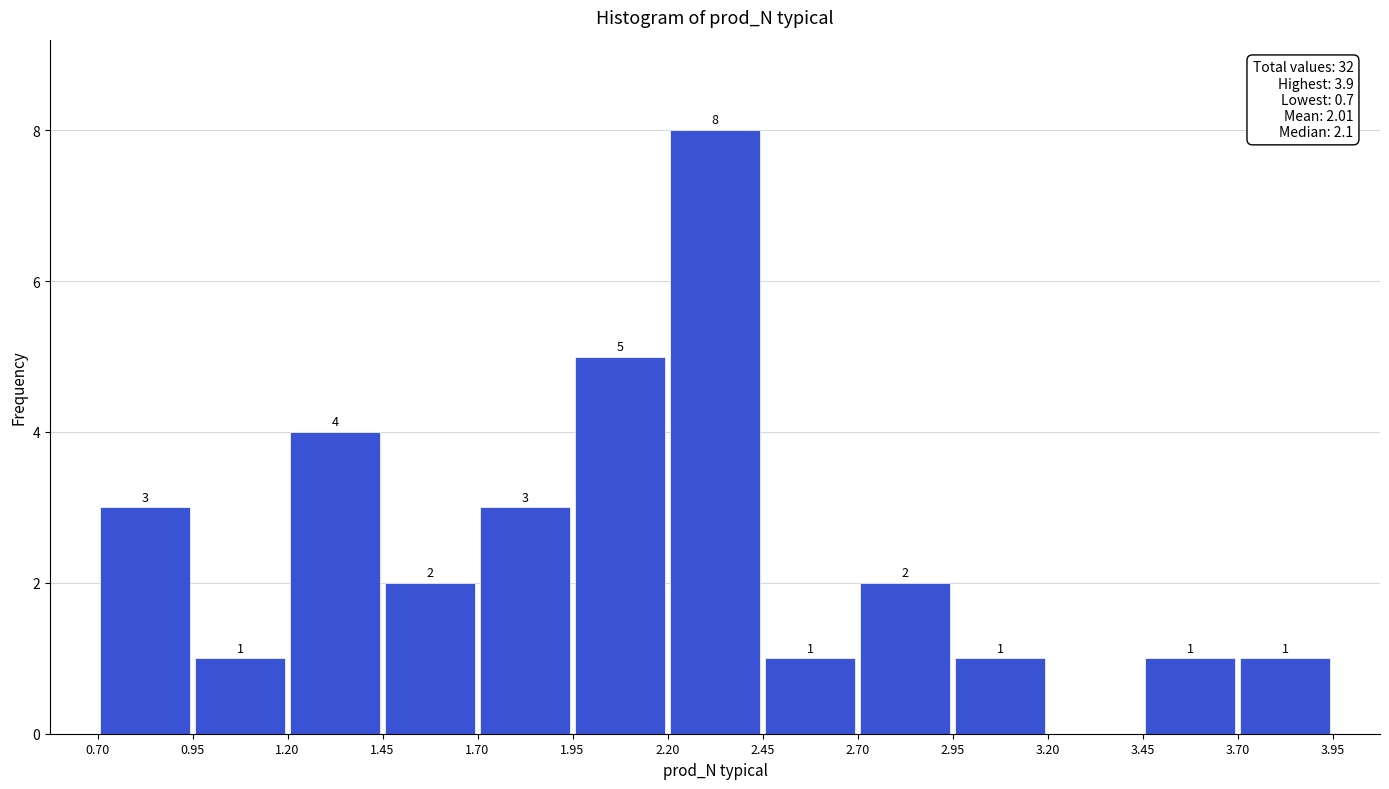

Which range on the x-axis has the tallest bar?

2.20 to 2.45